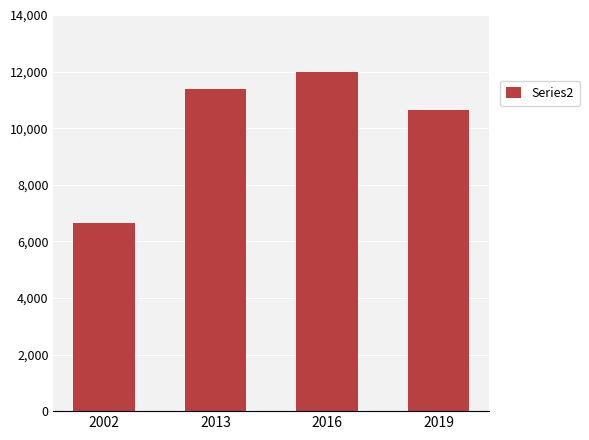

Approximately how many times larger is the value at 2019 compared to 2002?

1.6